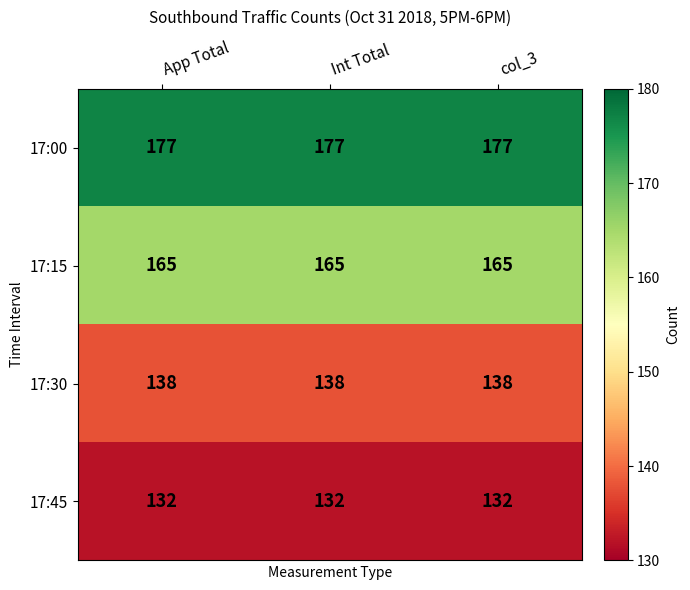

What is the spread (max minus min) of values at App Total?

45